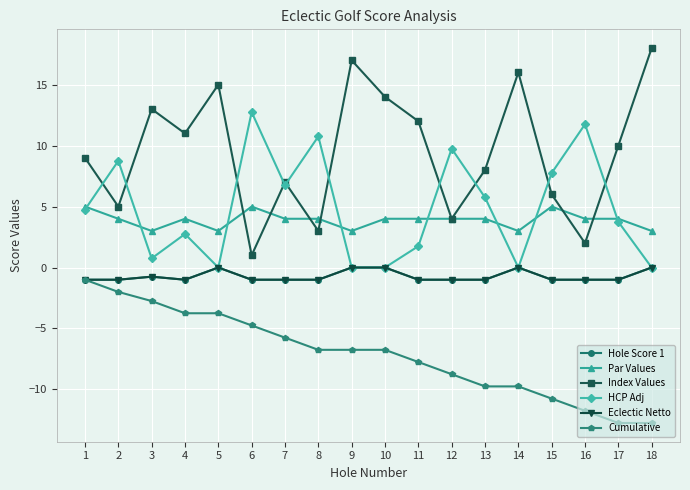

What is the total value across all series at 2?

13.8